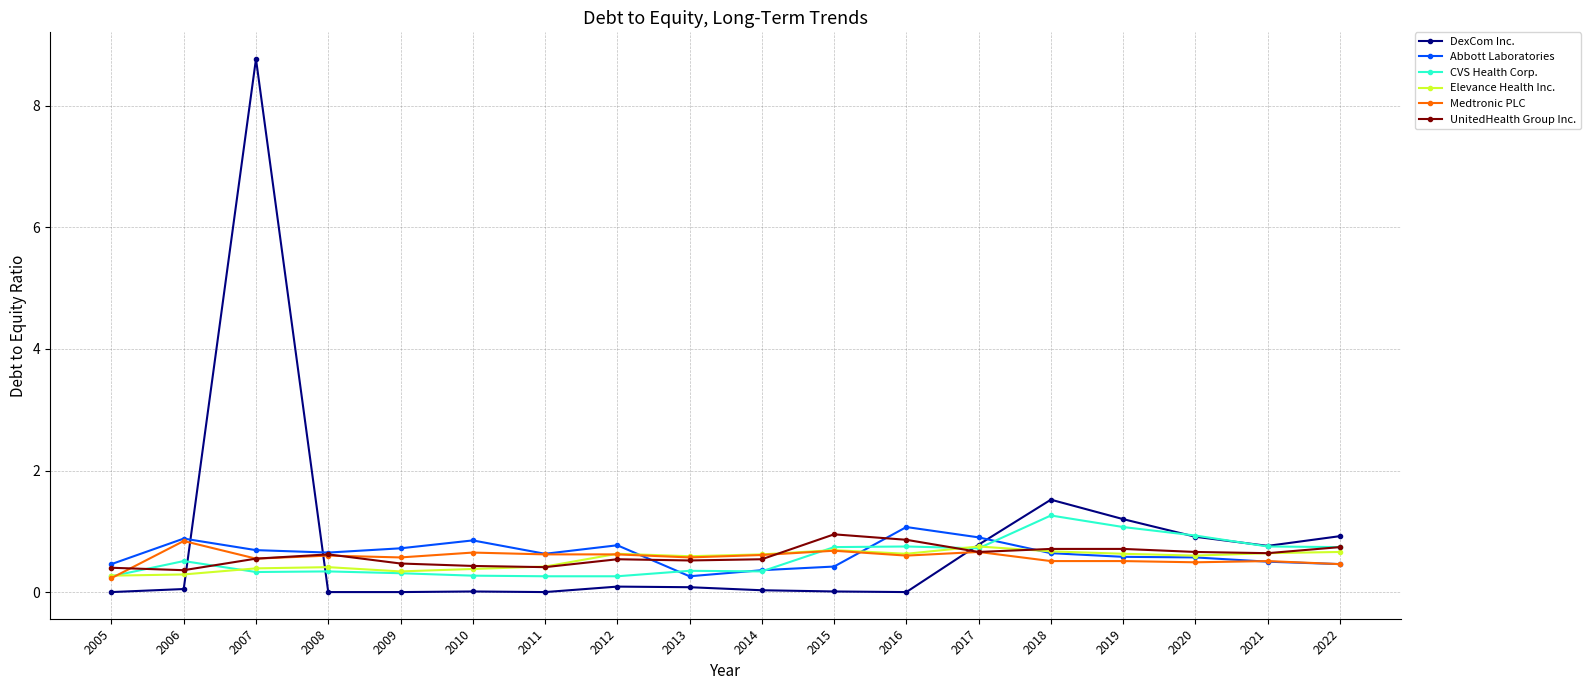

Which series has the largest range (max minus min)?

DexCom Inc.